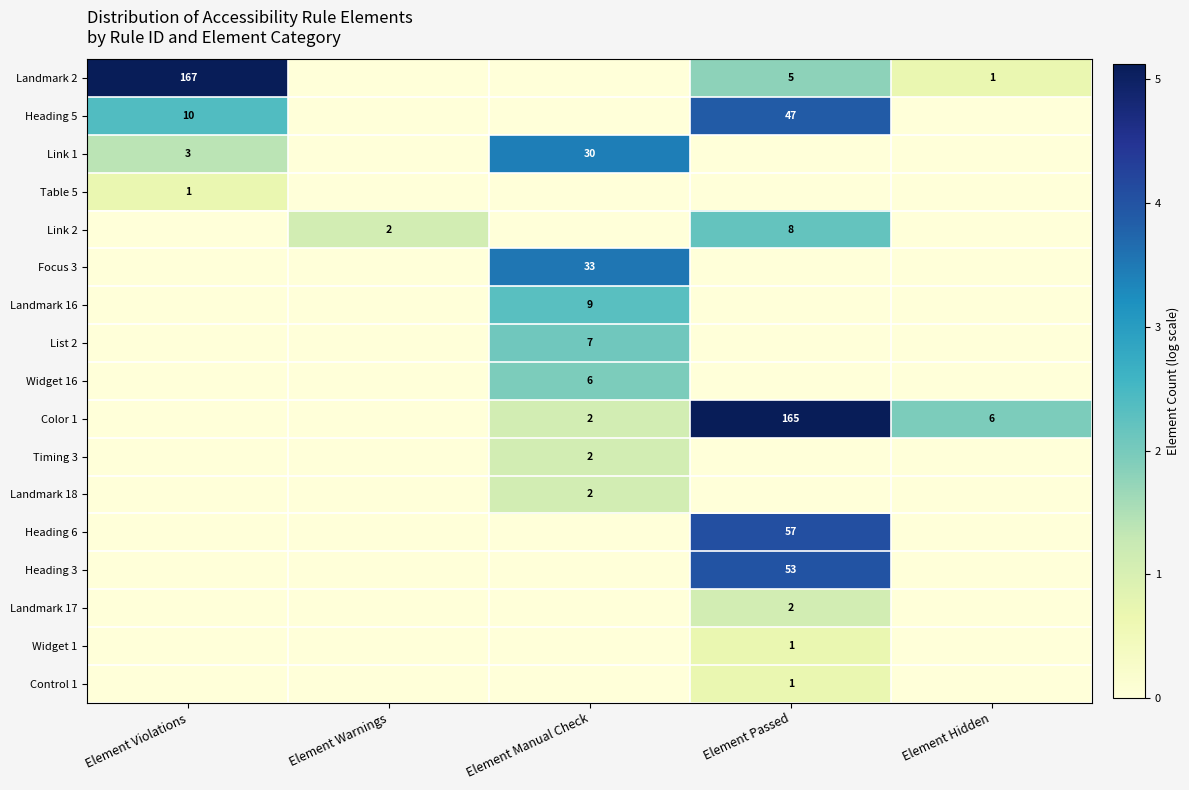

Is it true that Widget 1 equals 0.4 at Element Warnings?

False